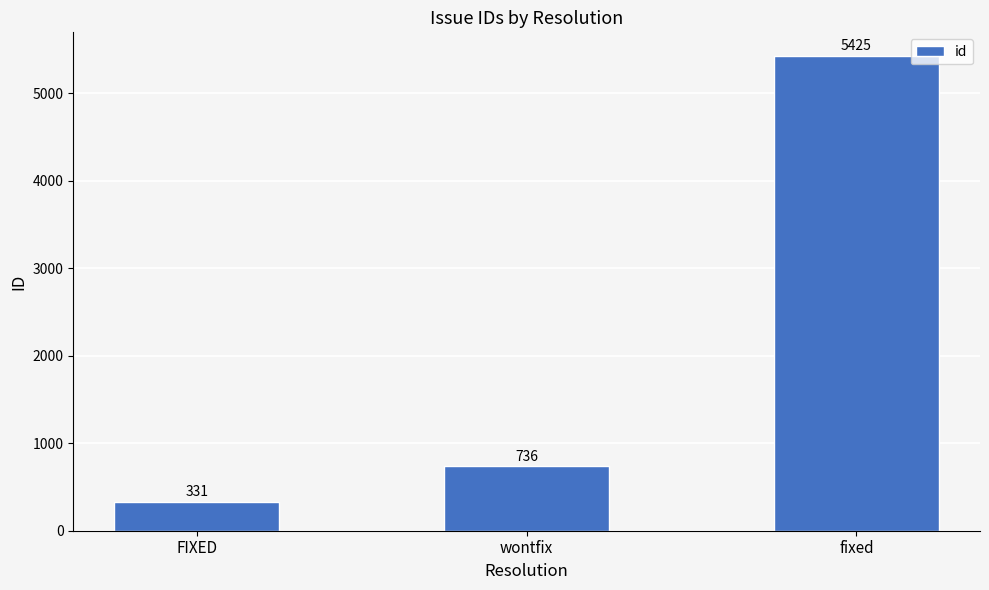

Between FIXED and wontfix, which is larger?

wontfix